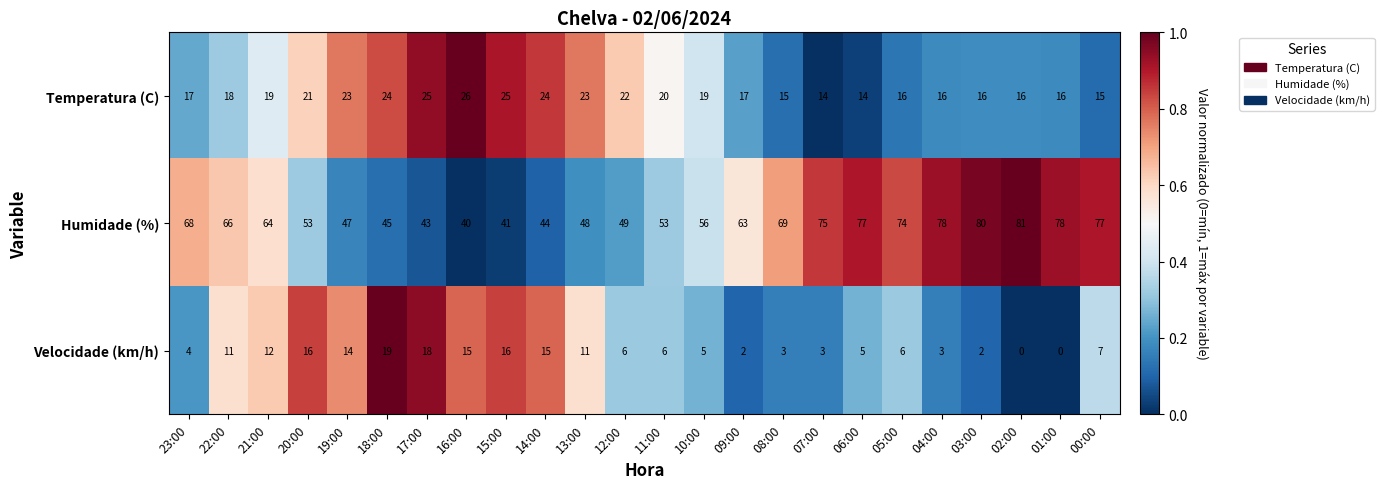

Which series has the largest range (max minus min)?

Humidade (%)